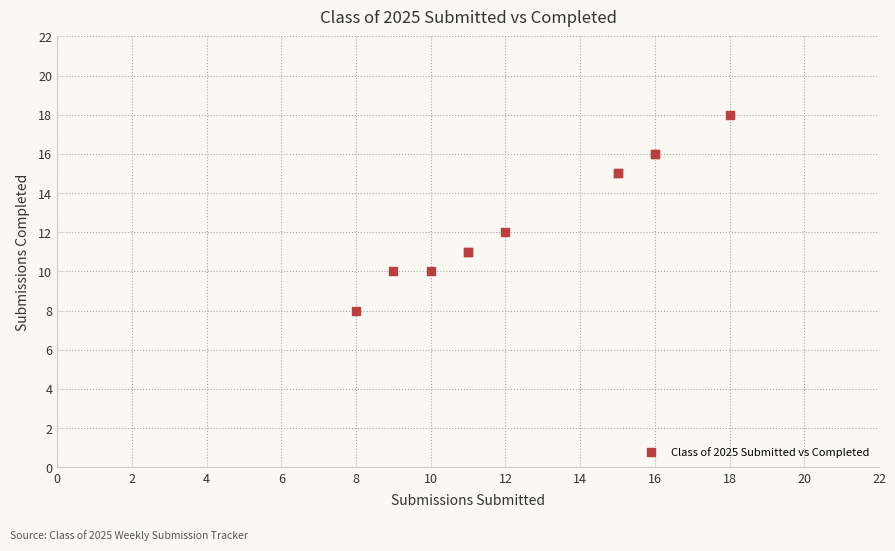

What Y value in the scatter plot is closest to 13?

12